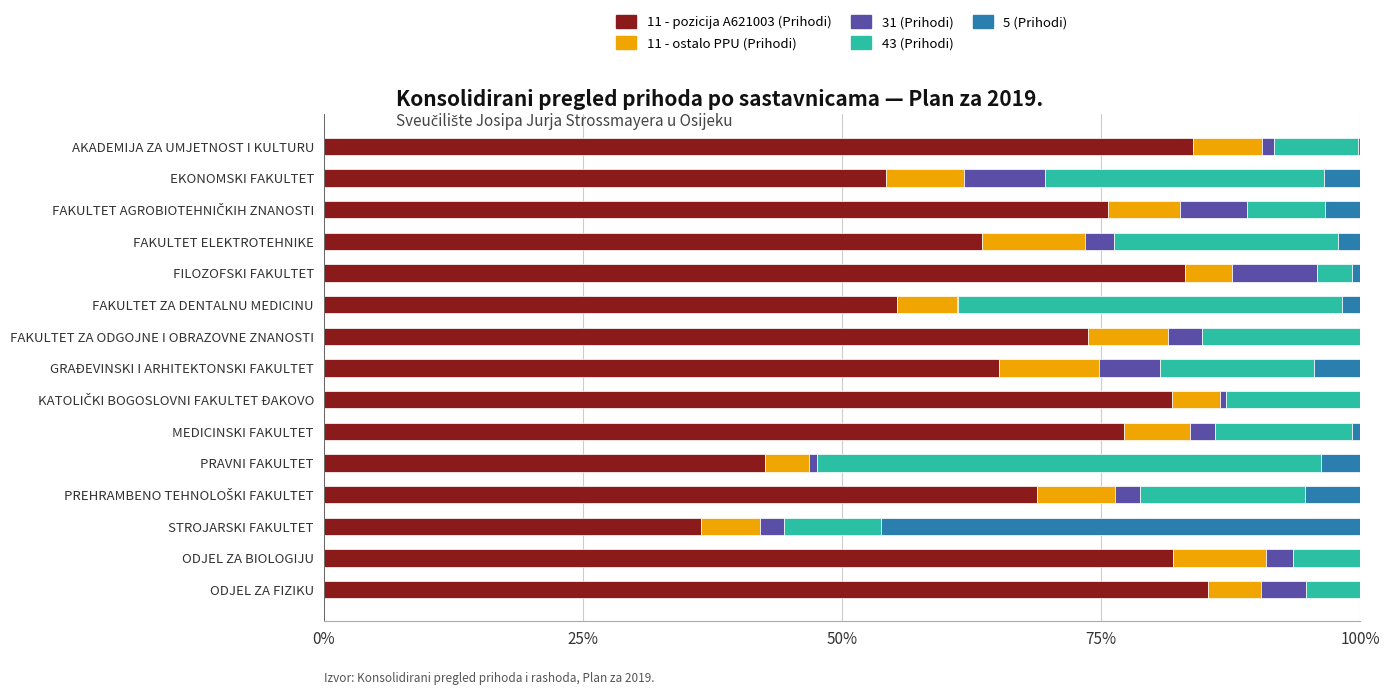

What is the total value across all series at GRAĐEVINSKI I ARHITEKTONSKI FAKULTET?

100.0